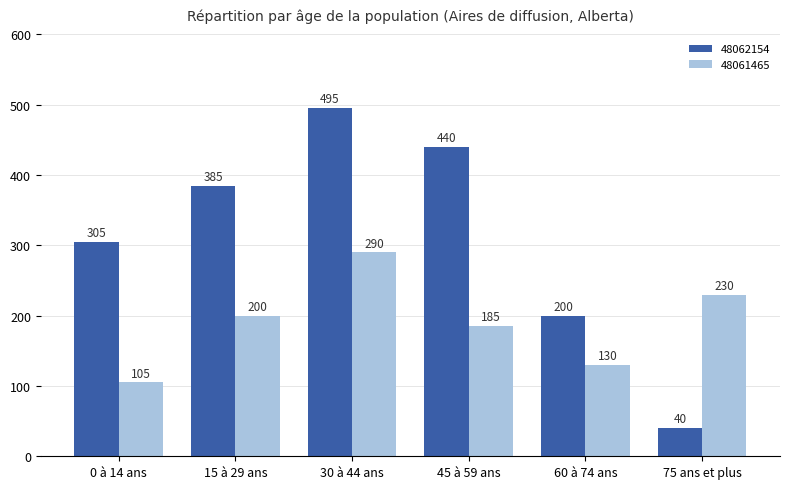

What is the smallest value displayed?

40